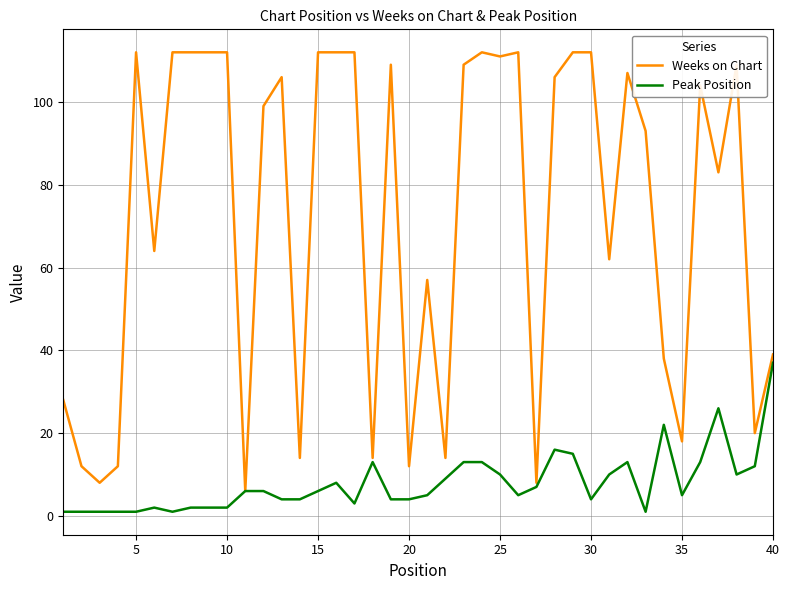

Which series has the largest total across all categories?

Weeks on Chart